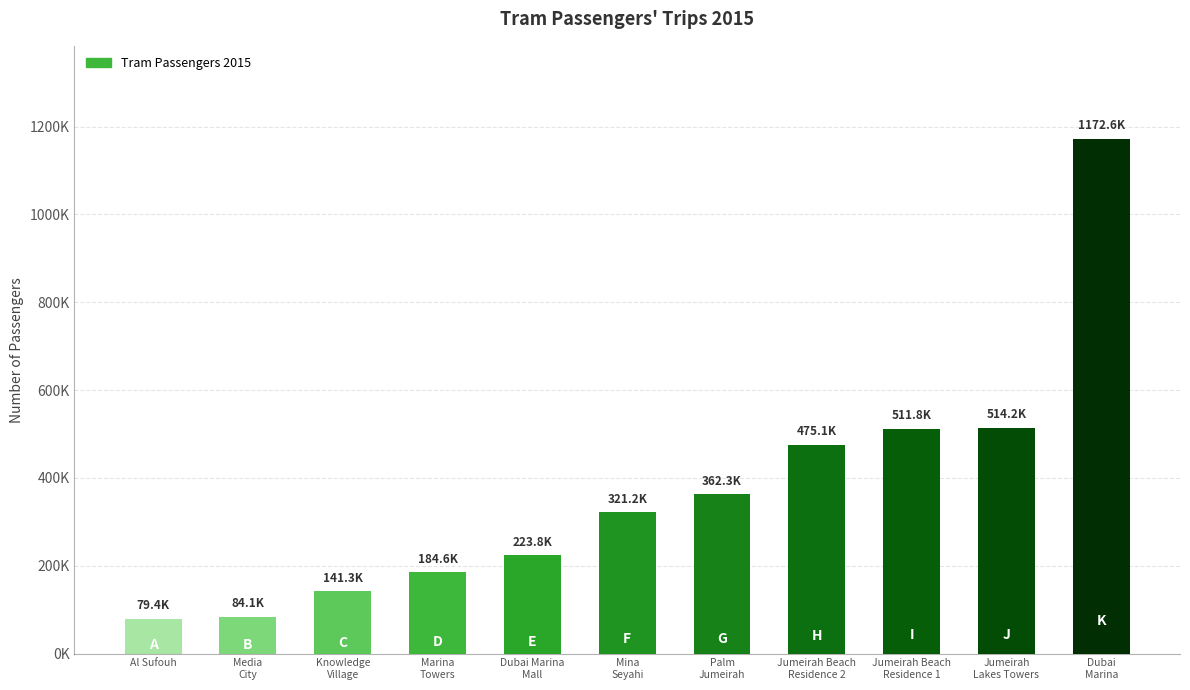

List the labels in order of value, largest first.

Dubai
Marina, Jumeirah
Lakes Towers, Jumeirah Beach
Residence 1, Jumeirah Beach
Residence 2, Palm
Jumeirah, Mina
Seyahi, Dubai Marina
Mall, Marina
Towers, Knowledge
Village, Media
City, Al Sufouh